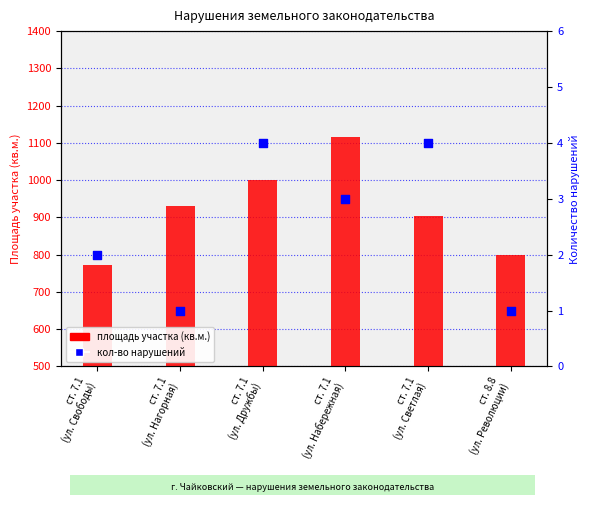

Is the value of площадь участка (кв.м.) at ст. 7.1
(ул. Набережная) greater than the value of кол-во нарушений at ст. 7.1
(ул. Светлая)?

Yes